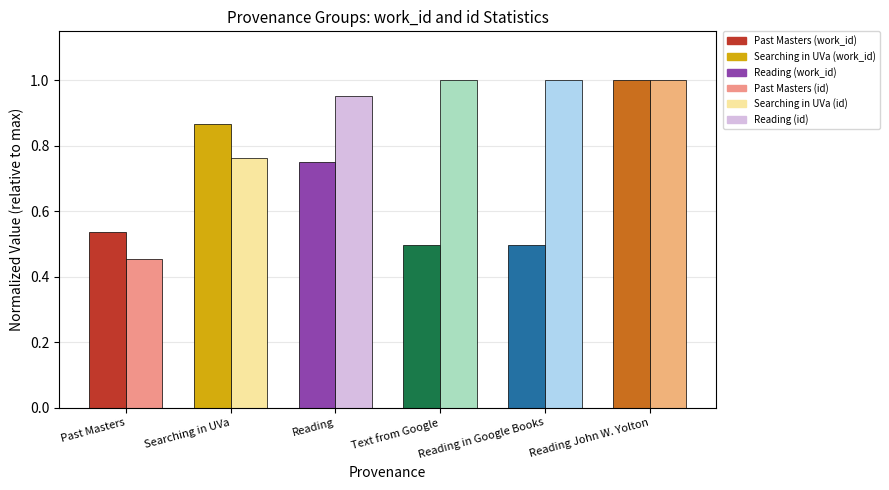

At which category does the chart reach its minimum across all series?

Past Masters